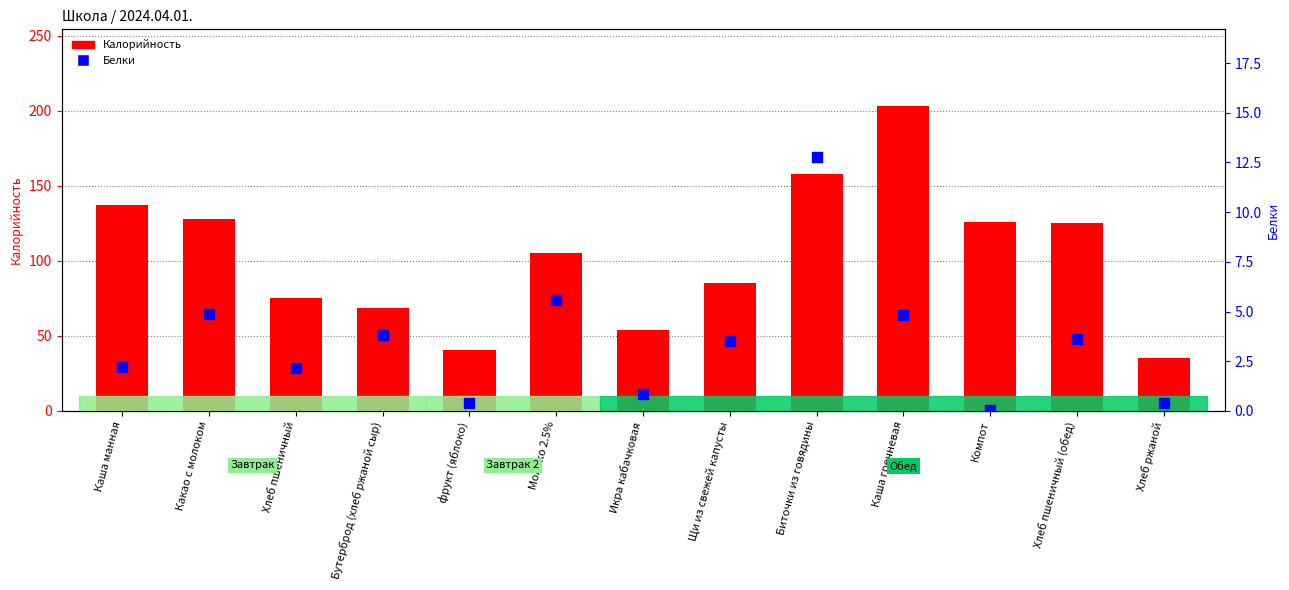

Which series reaches the minimum Y coordinate?

Белки